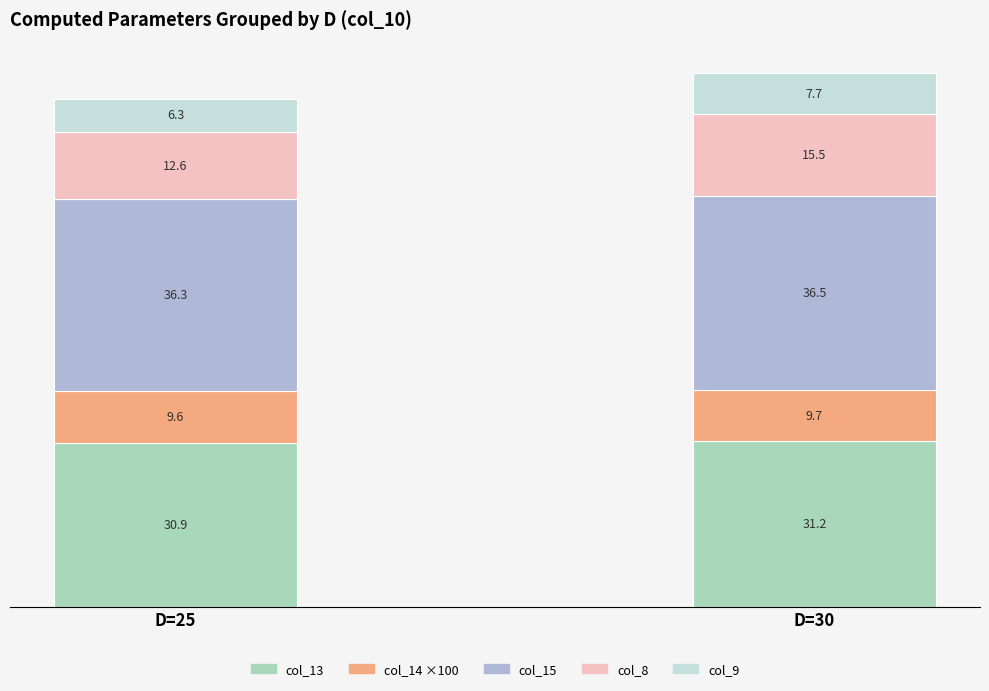

What is the sum of the col_13 values at D=30 and D=25?

62.1